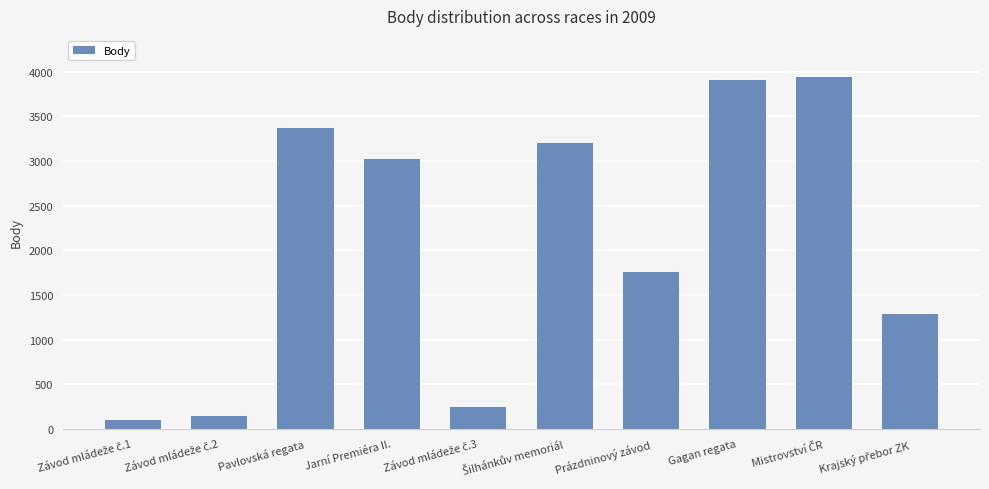

Where is the data nearest to the value 2022?

Prázdninový závod